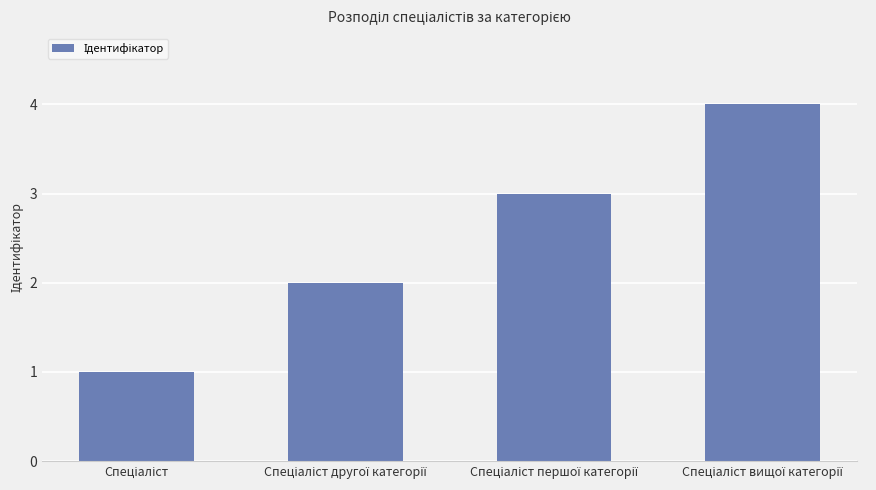

What is the greatest value displayed?

4